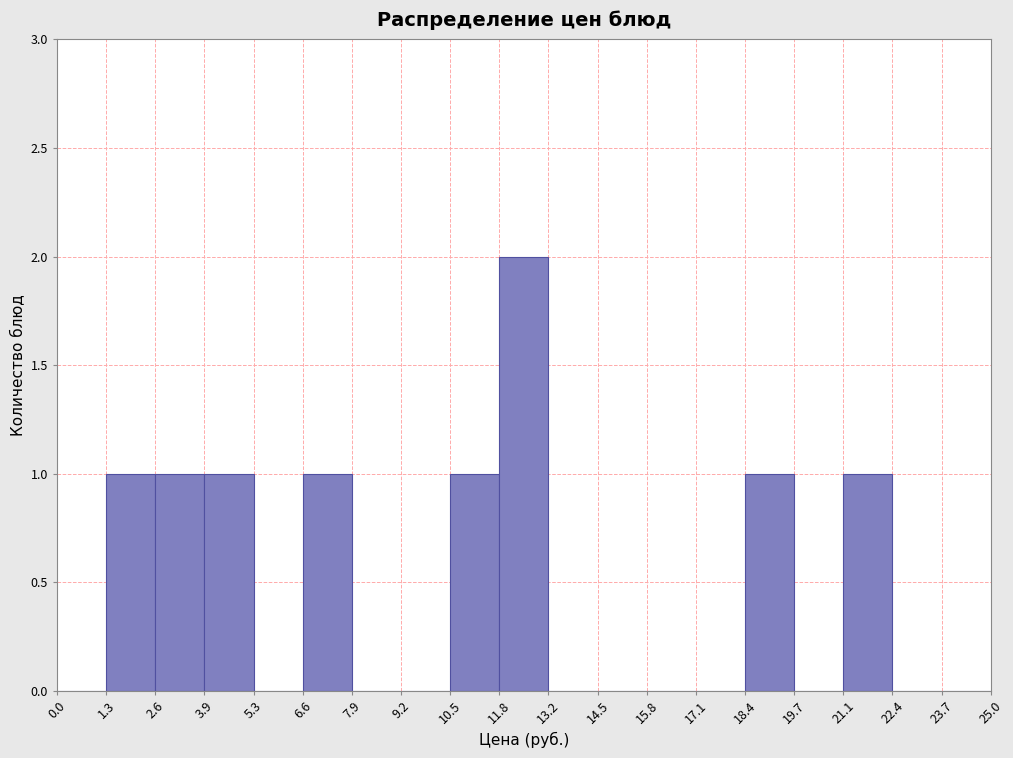

What is the height of the bar covering 2.6 to 3.9 on the x-axis? The values are not printed on the chart, so give them approximately, as read against the axis.

1